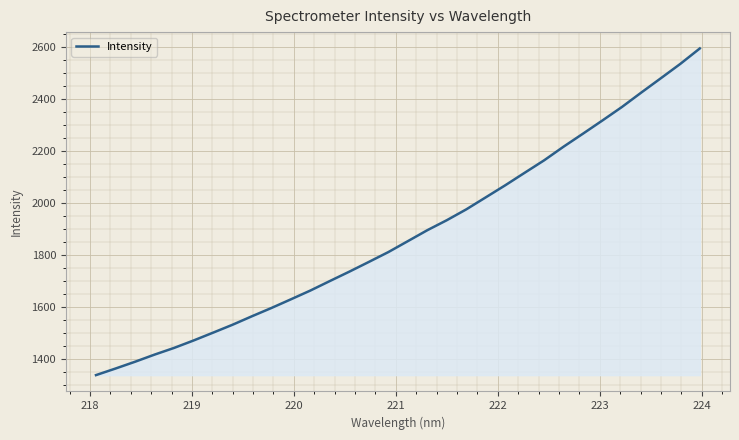

What is the smallest value displayed?

1336.6